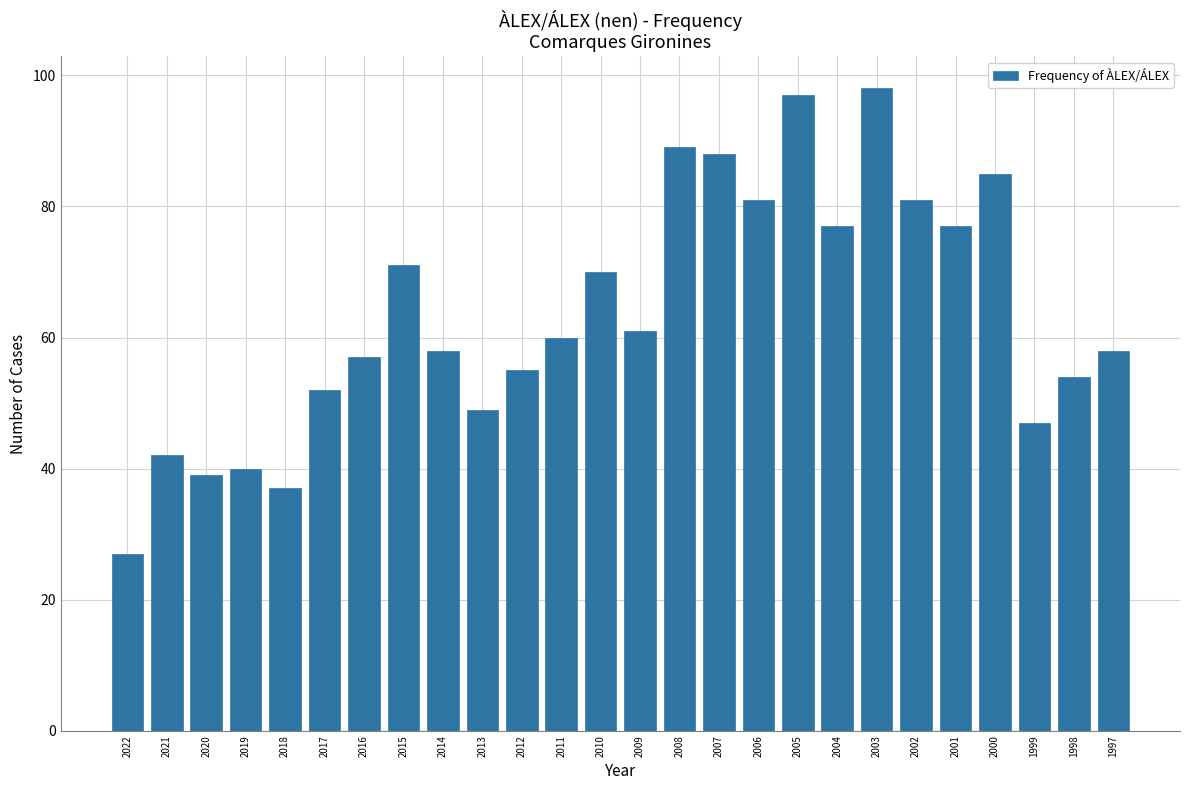

Reading right to left, extract all data points from this chart.

1997=58	1998=54	1999=47	2000=85	2001=77	2002=81	2003=98	2004=77	2005=97	2006=81	2007=88	2008=89	2009=61	2010=70	2011=60	2012=55	2013=49	2014=58	2015=71	2016=57	2017=52	2018=37	2019=40	2020=39	2021=42	2022=27